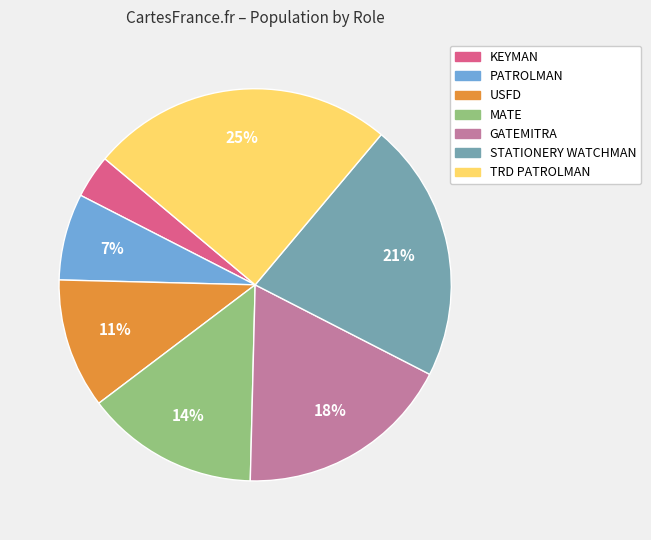

Combined, do KEYMAN and GATEMITRA account for over 50%?

No